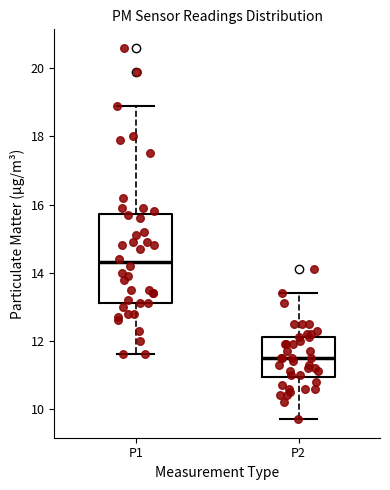

Where is the lower edge of the box for P1 on the y-axis? The values are not printed on the chart, so give them approximately, as read against the axis.

13.2